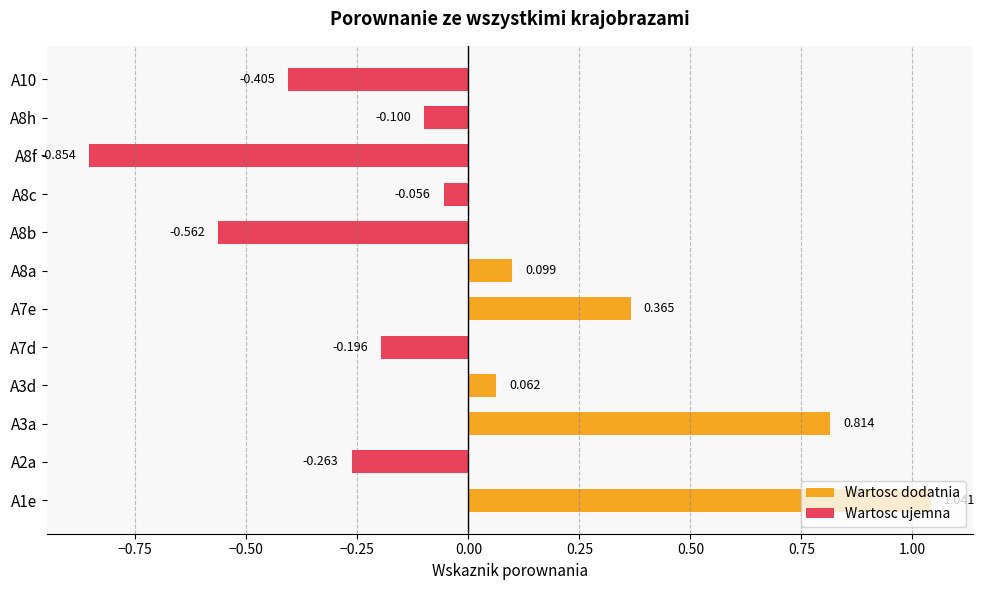

Reading left to right, what are all the values shown in this chart?

Wartosc dodatnia: 1.0	0.0	0.8	0.1	0.0	0.4	0.1	0.0	0.0	0.0	0.0	0.0
Wartosc ujemna: 0.0	-0.3	0.0	0.0	-0.2	0.0	0.0	-0.6	-0.1	-0.9	-0.1	-0.4